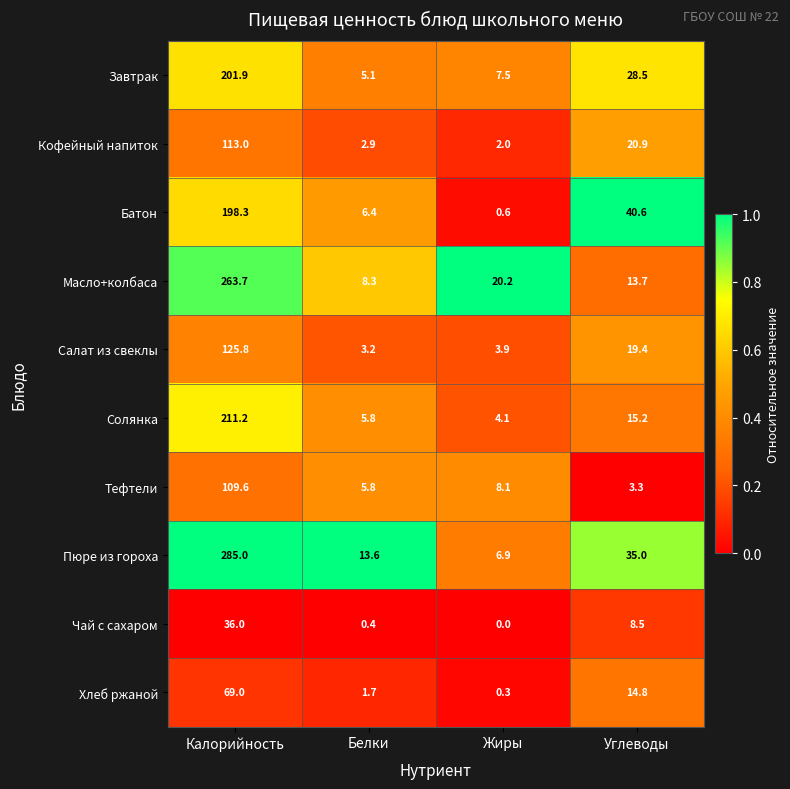

What is the sum of all Пюре из гороха values?

340.5